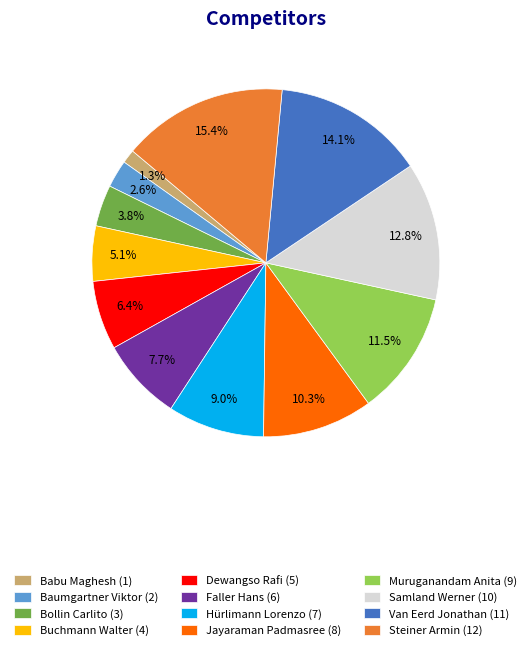

How much of the chart is everything except Baumgartner Viktor?

97.4%